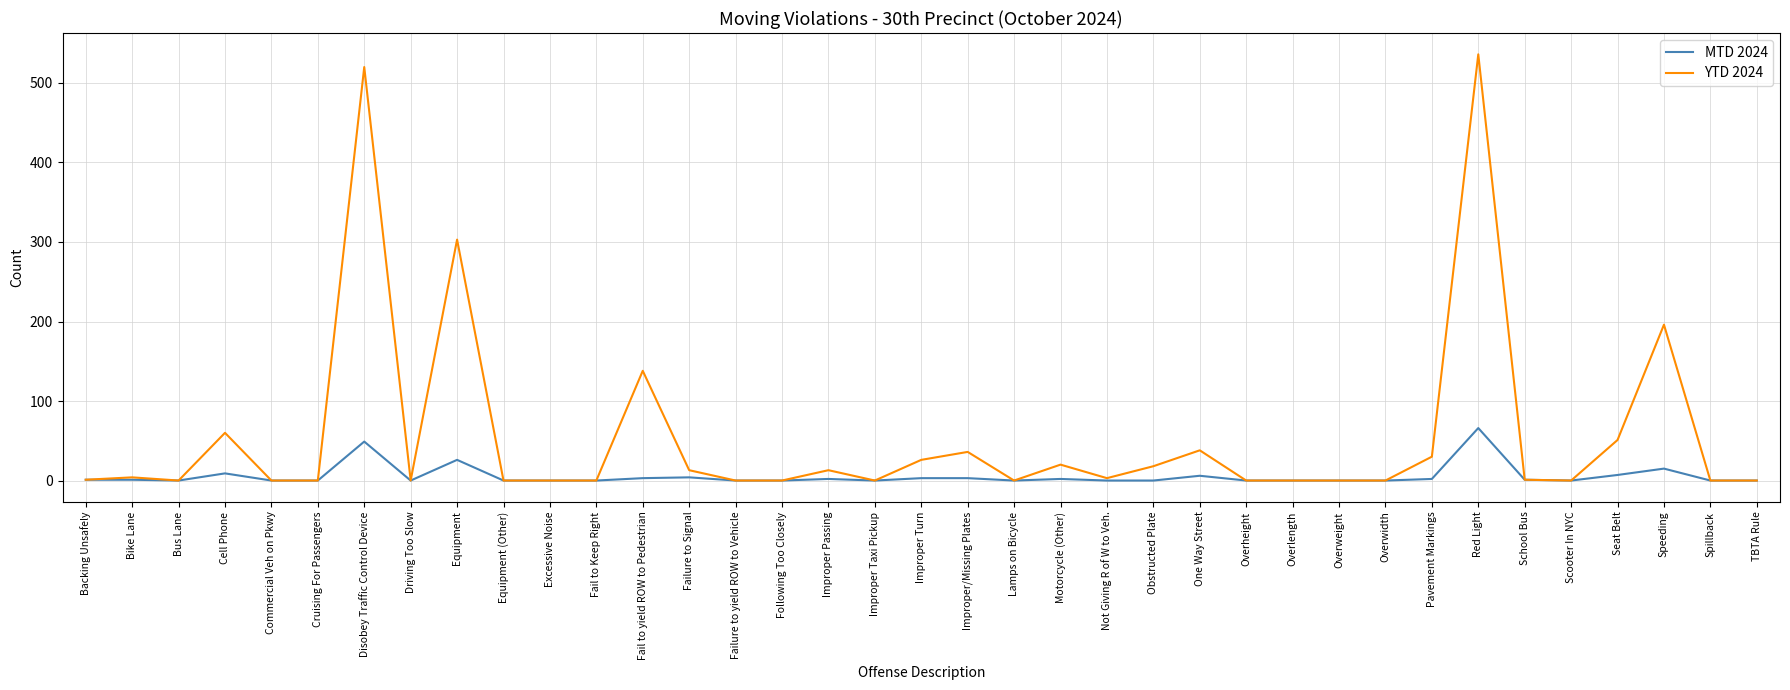

Rank the series by their maximum value, from lowest to highest.

MTD 2024, YTD 2024